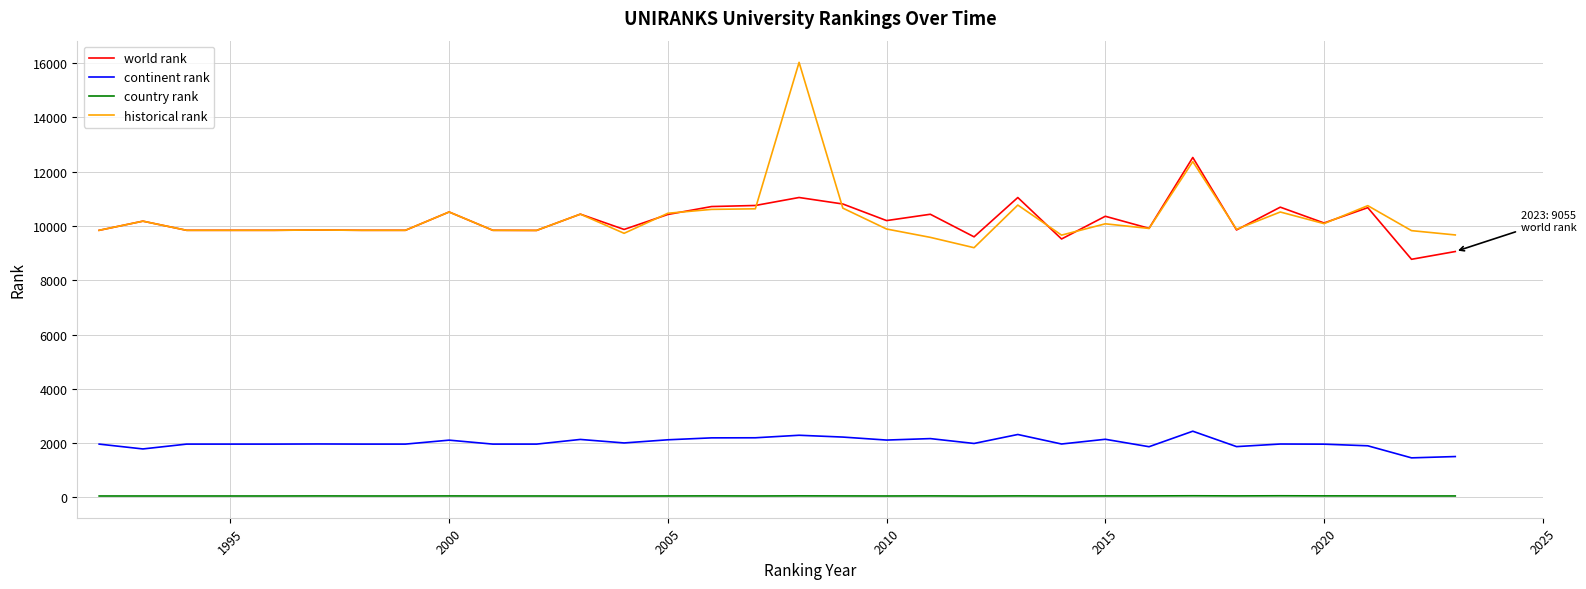

Which series has the largest range (max minus min)?

historical rank